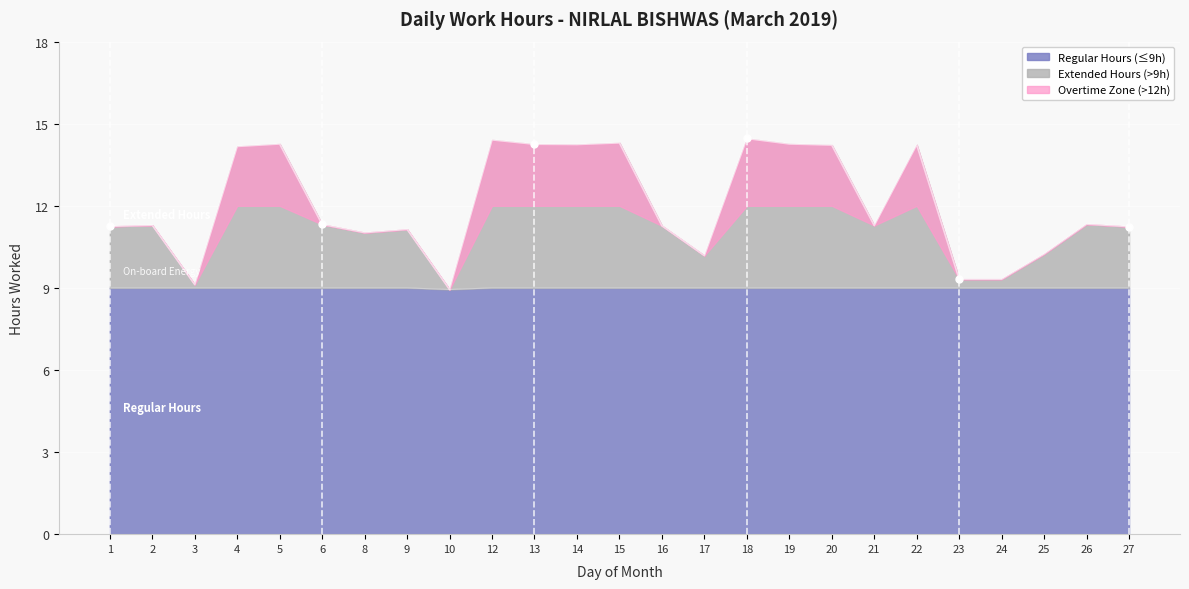

List the labels in order of value, largest first.

18, 12, 15, 5, 19, 13, 14, 22, 20, 4, 26, 6, 2, 21, 16, 1, 27, 9, 8, 25, 17, 23, 24, 3, 10